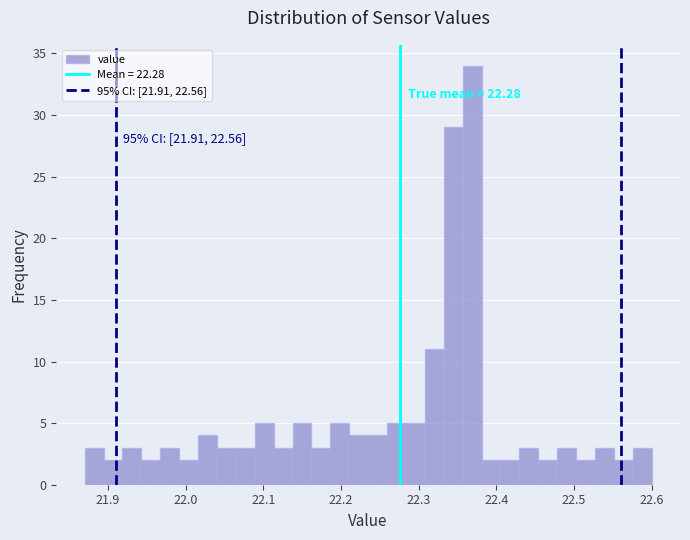

Read against the x-axis, roughly where is the centre of the tallest bar?

22.37